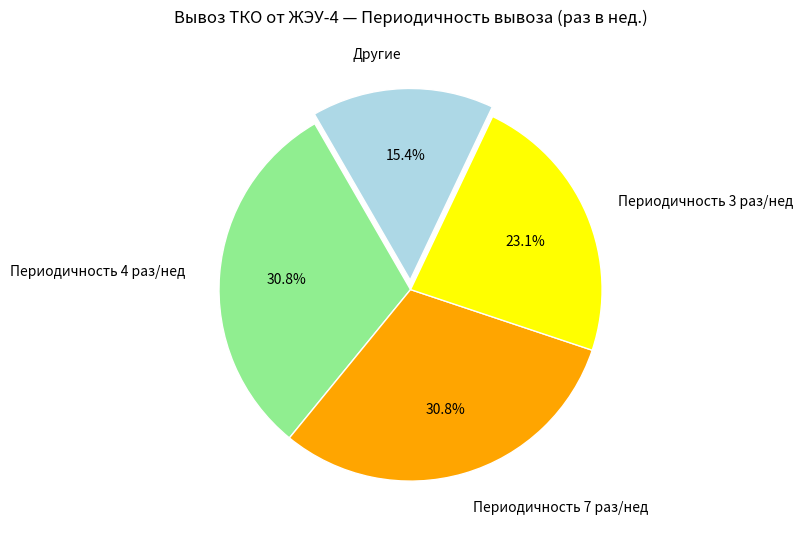

Combined, do Периодичность 7 раз/нед and Другие account for over 50%?

No